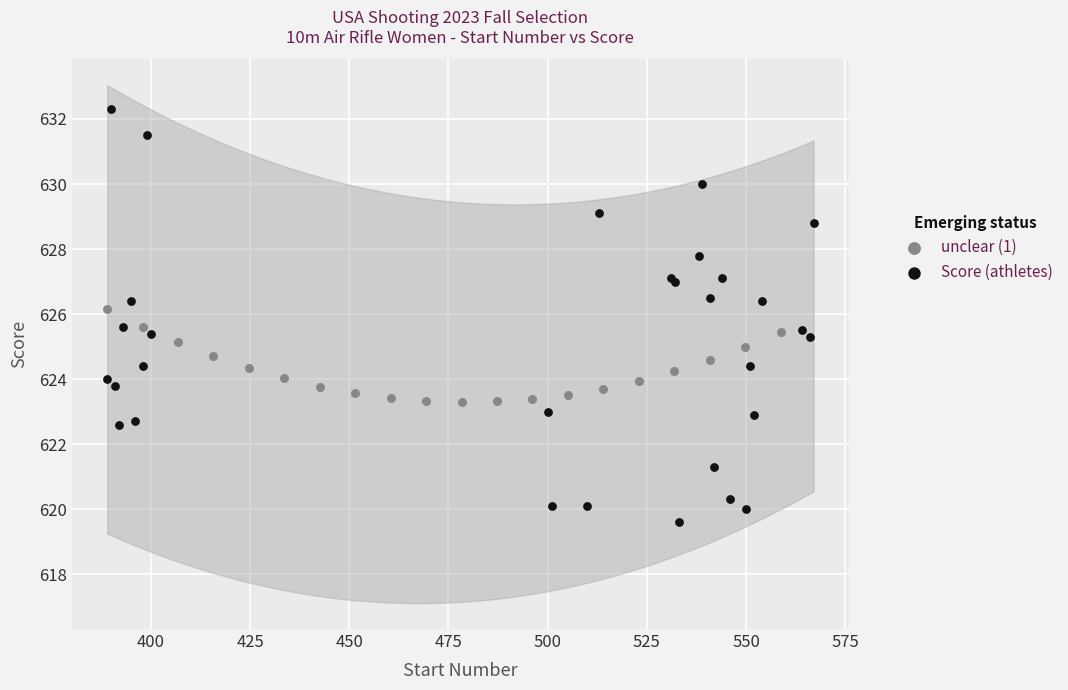

Which series contains the lowest Y value?

Score (athletes)